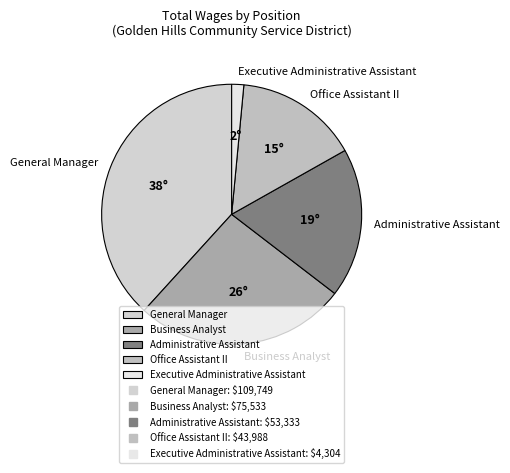

Is the sum of Executive Administrative Assistant and Administrative Assistant greater than half?

No